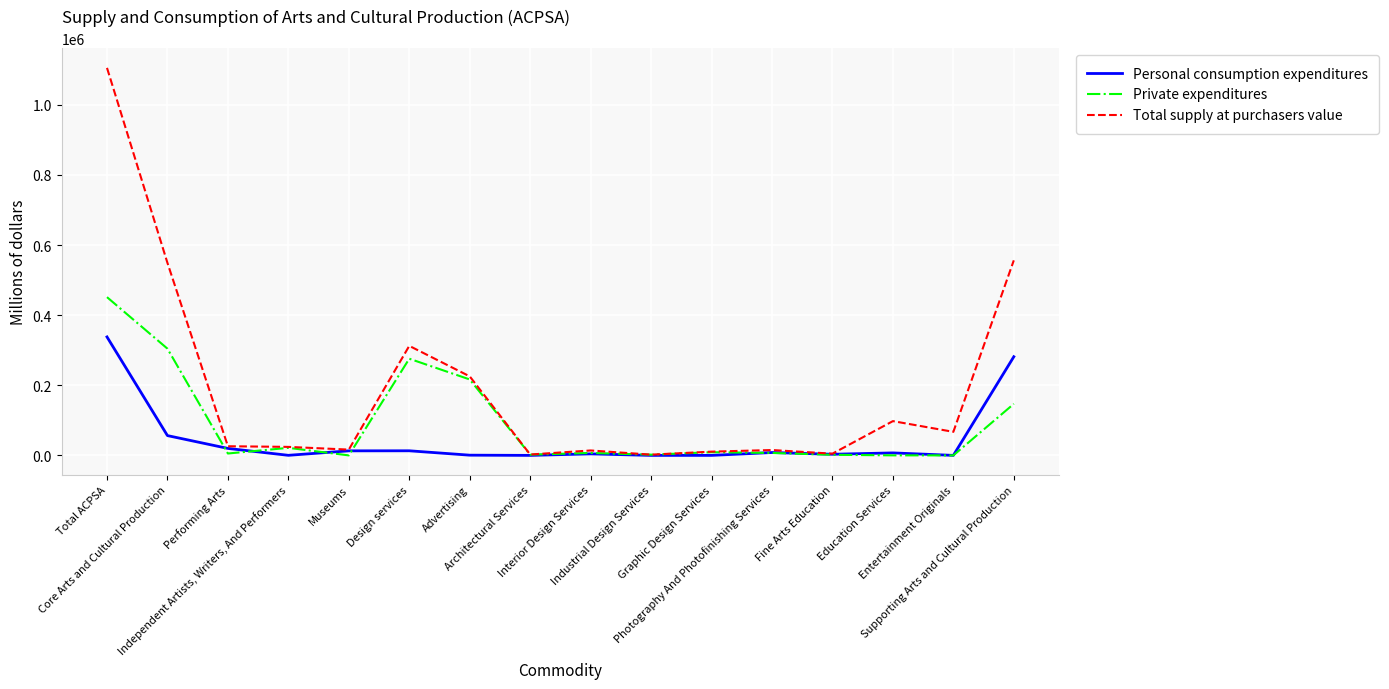

Does the chart display data point markers on the line(s)?

No